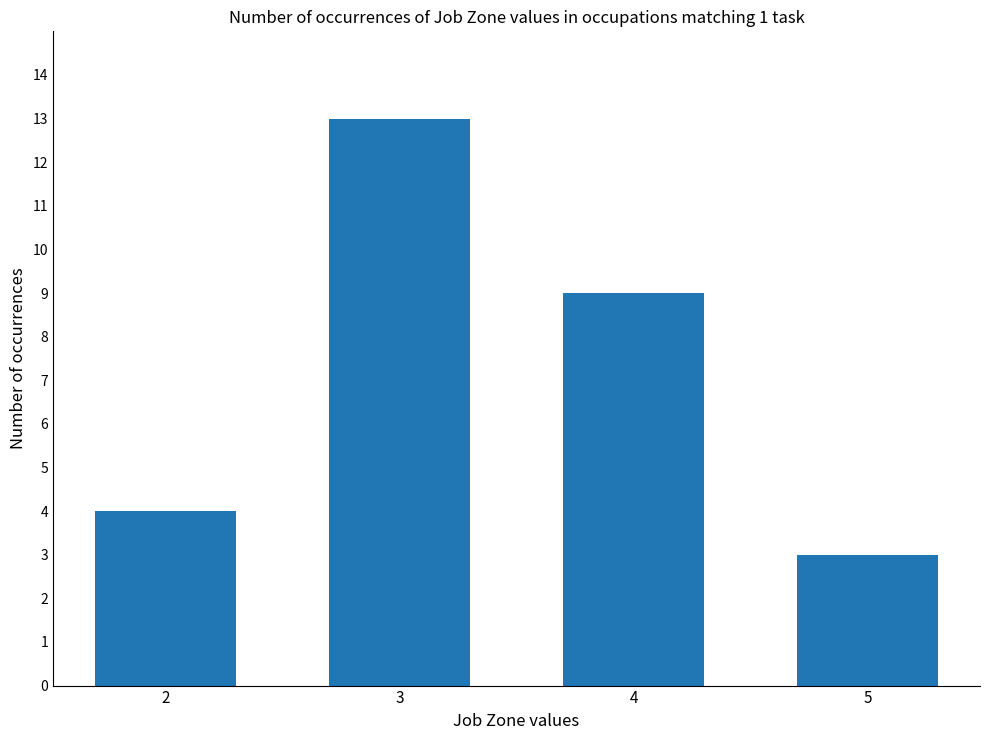

What is the value of the 4th bar from the left?

3